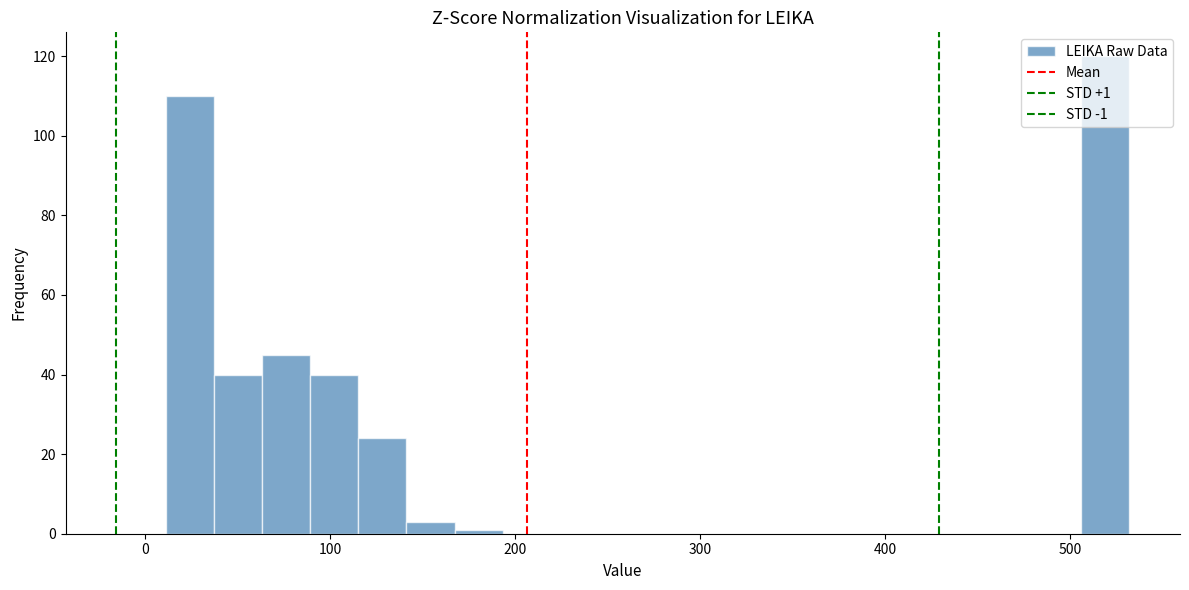

Read against the x-axis, roughly where is the centre of the tallest bar?

520